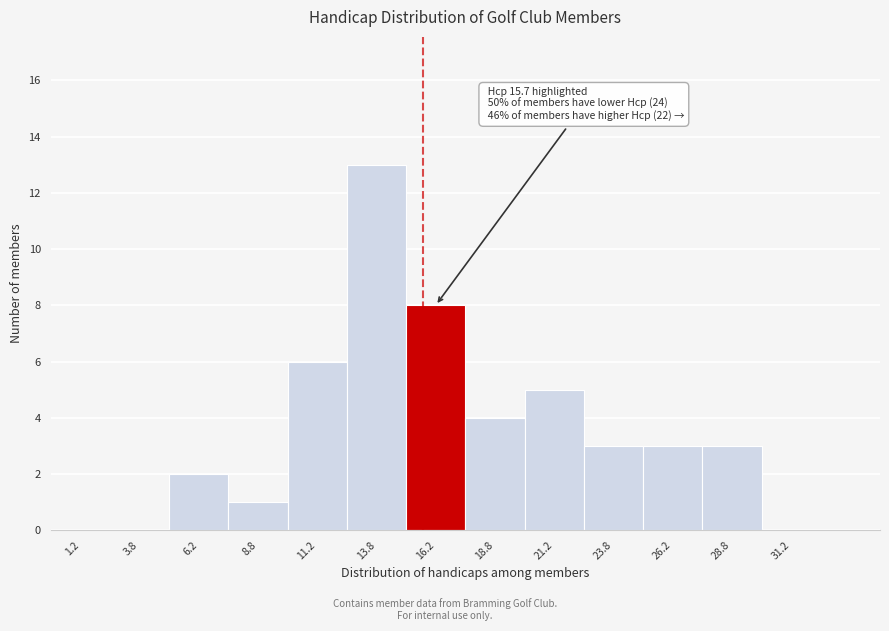

Over which range of the x-axis is the bar tallest?

12.5 to 15.0